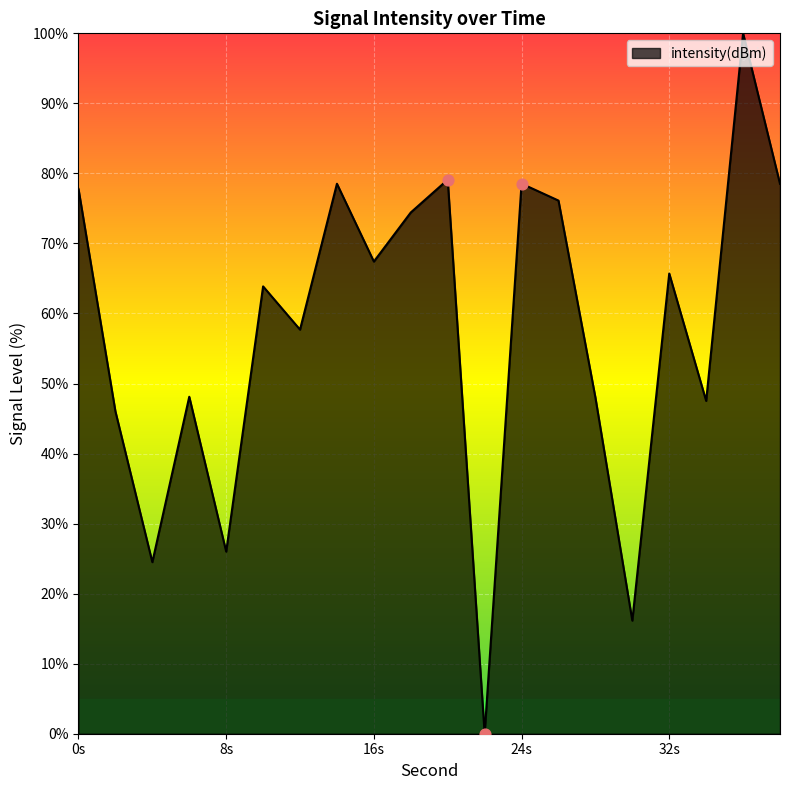

What is the greatest value displayed?

100.0